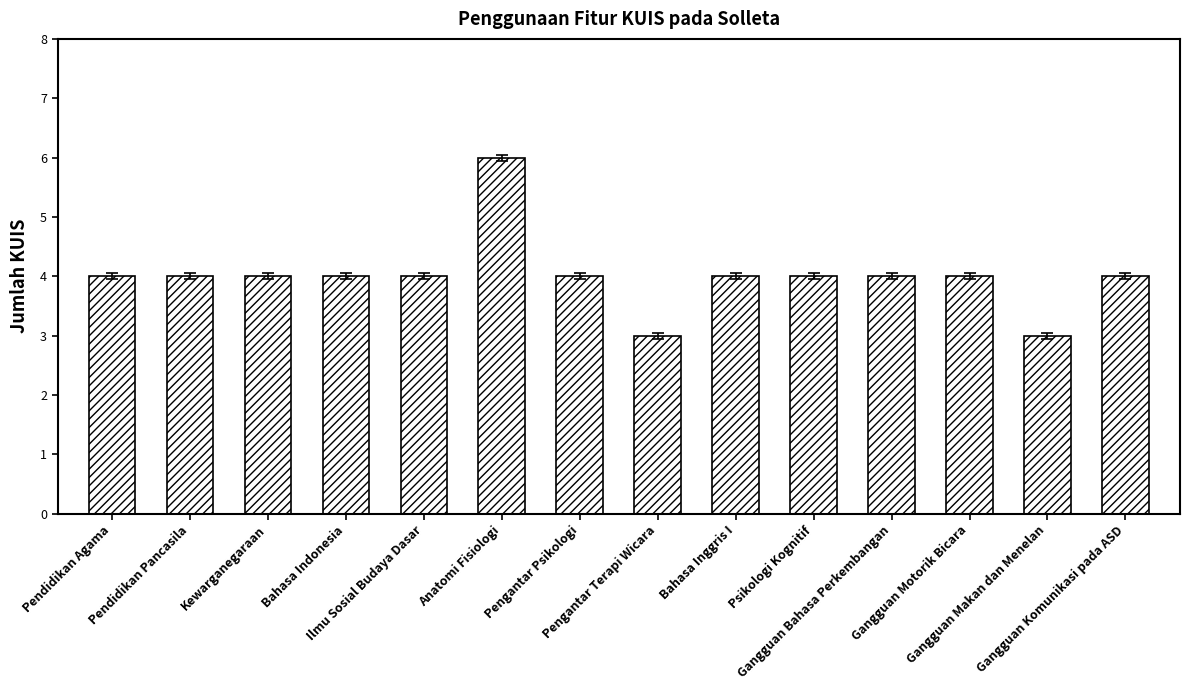

How many distinct data groups are displayed?

1